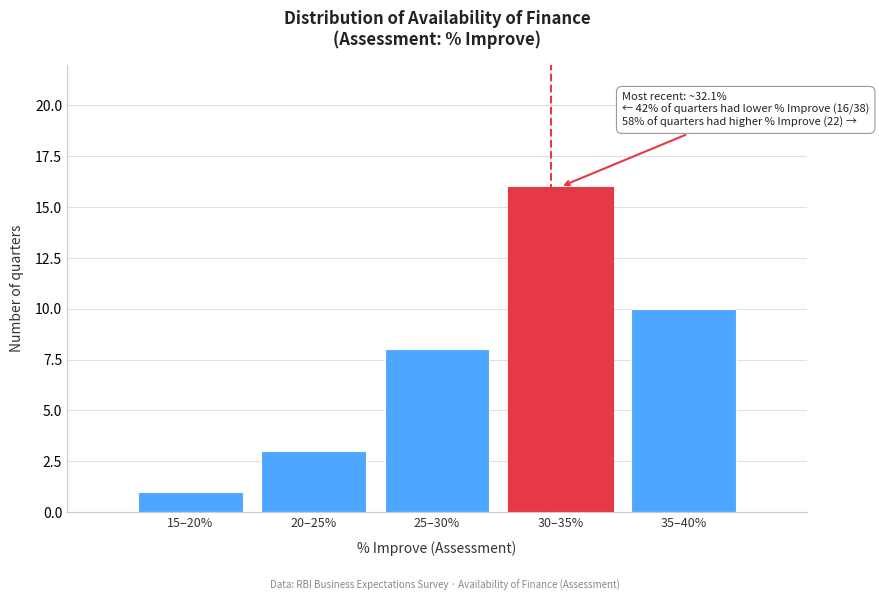

Reading right to left, what are all the values shown in this chart?

35–40%=10	30–35%=16	25–30%=8	20–25%=3	15–20%=1